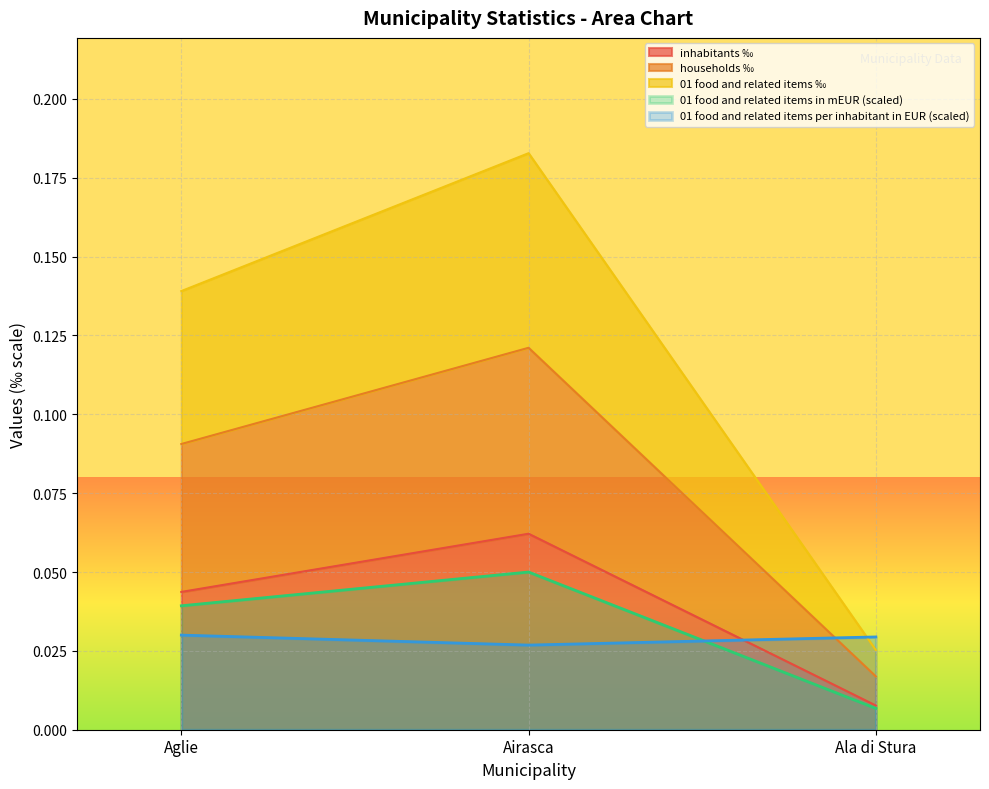

Which category has the lowest value in the inhabitants ‰ series?

Ala di Stura